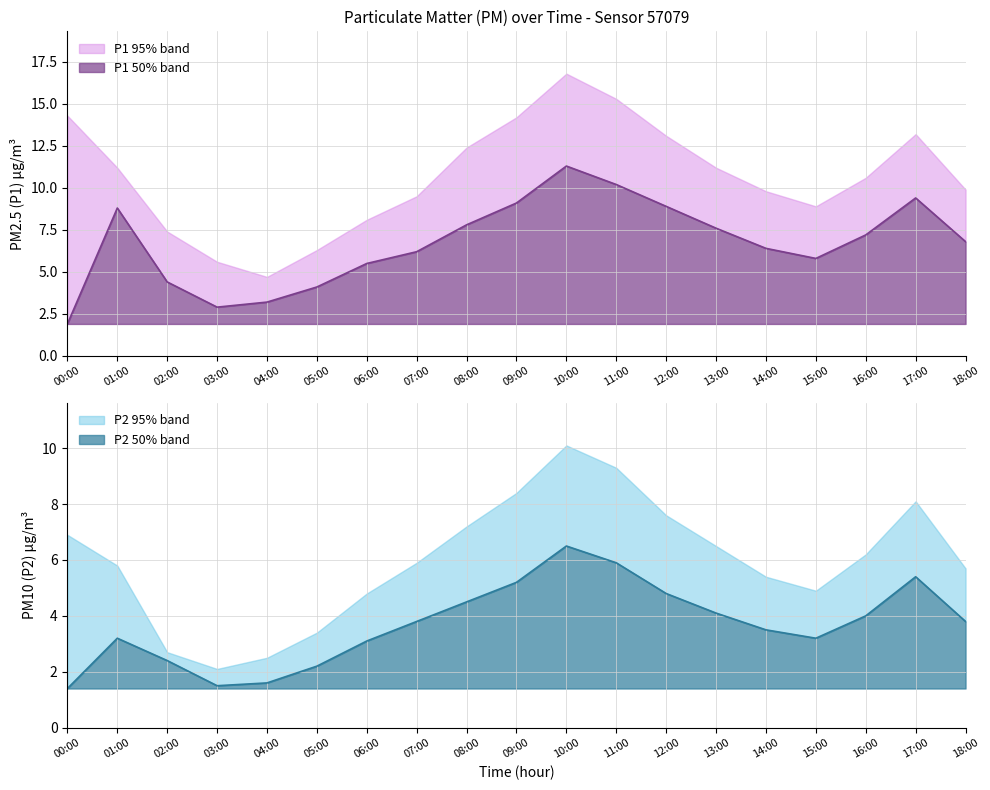

In P2, how many points are higher than both neighbors (excluding endpoints)?

3